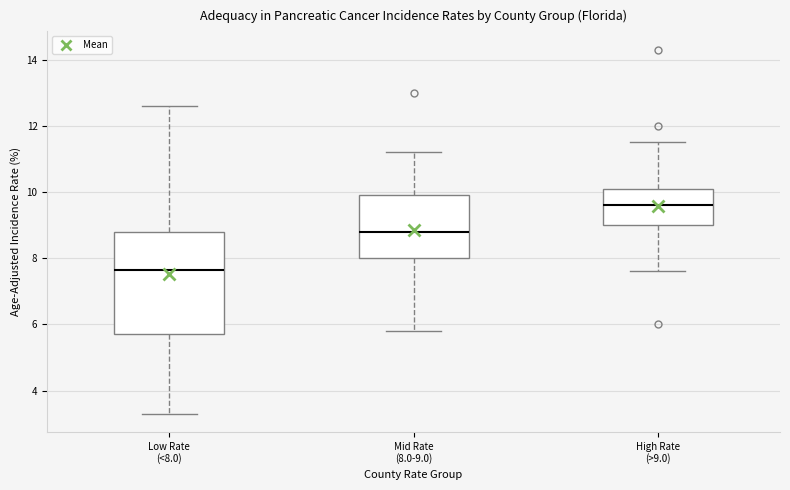

Where does the upper whisker of the box for High Rate (>9.0) end on the y-axis? The values are not printed on the chart, so give them approximately, as read against the axis.

11.6